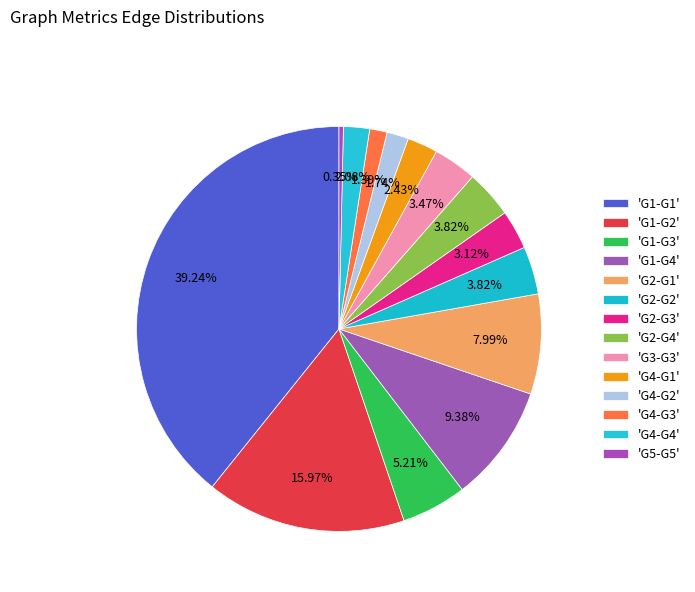

How many slices are in this pie chart?

14